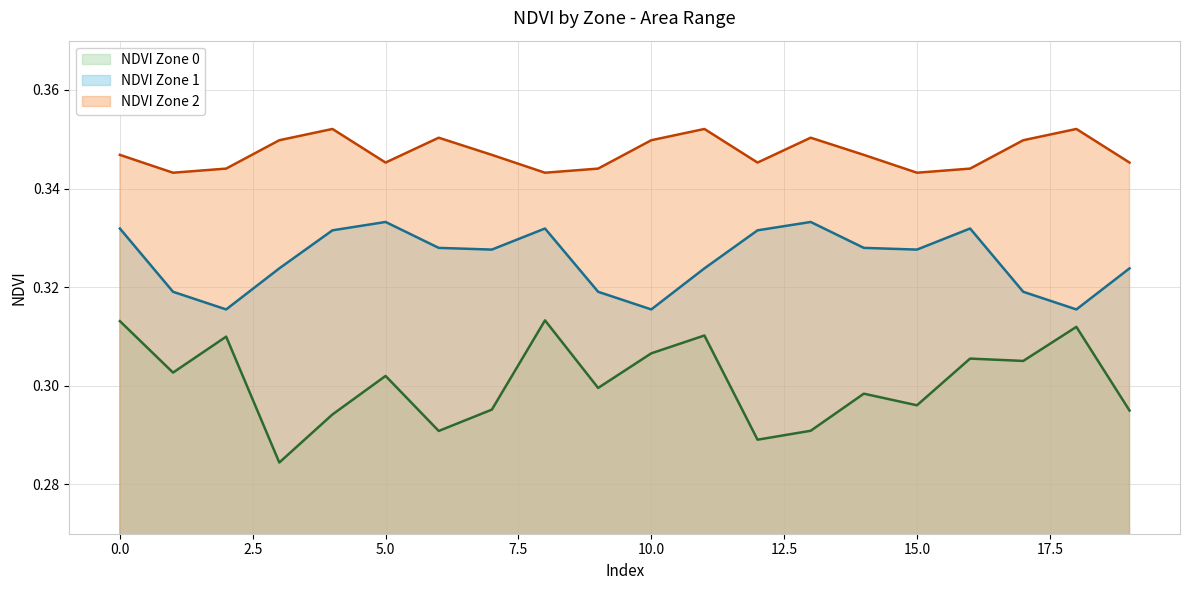

The value of NDVI Zone 2 at 9 is 0.2. True or false?

False